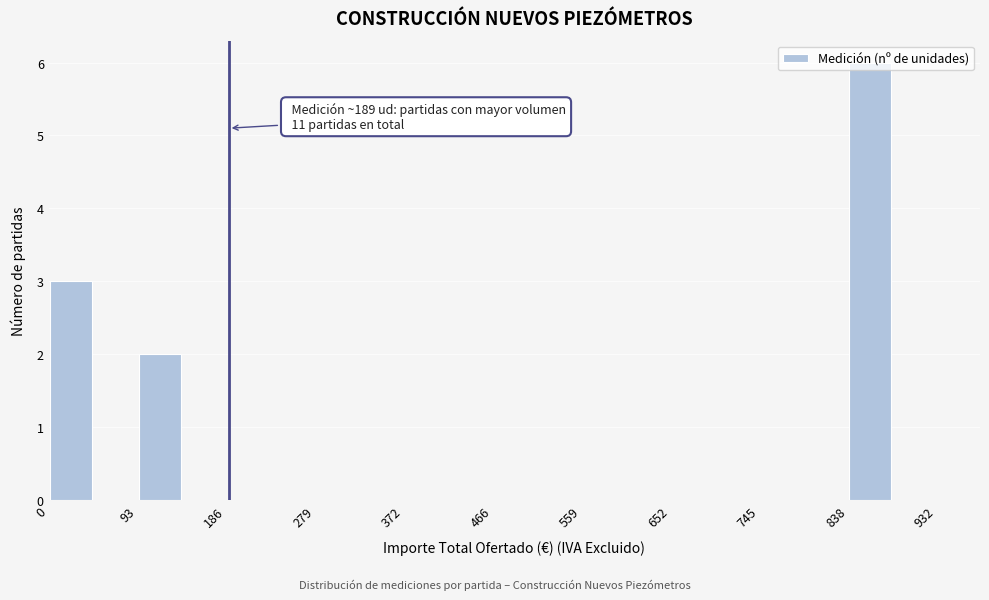

Which range on the x-axis has the tallest bar?

840 to 890